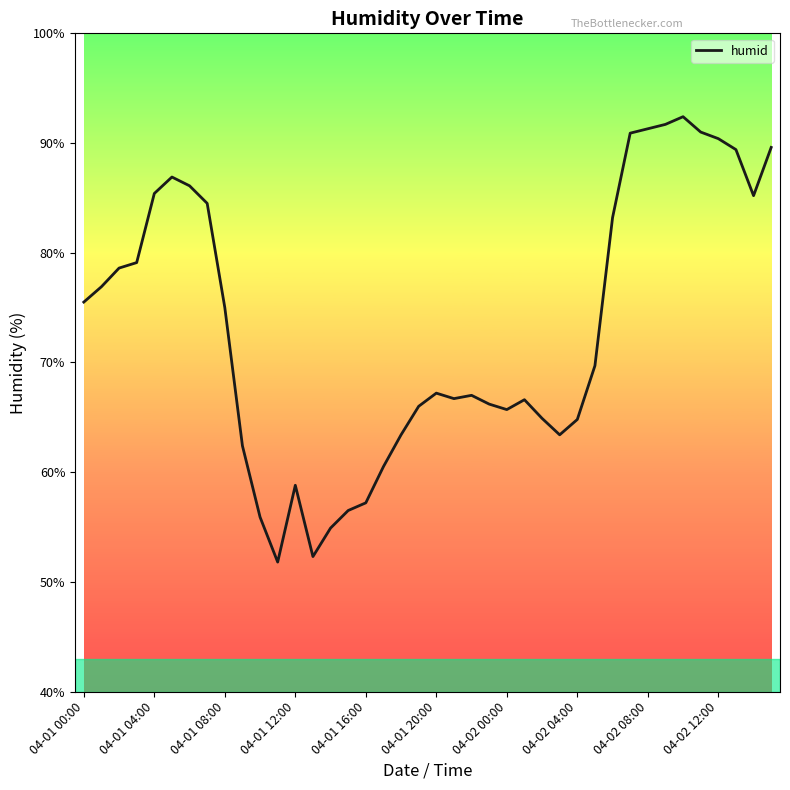

What is the greatest value displayed?

92.4